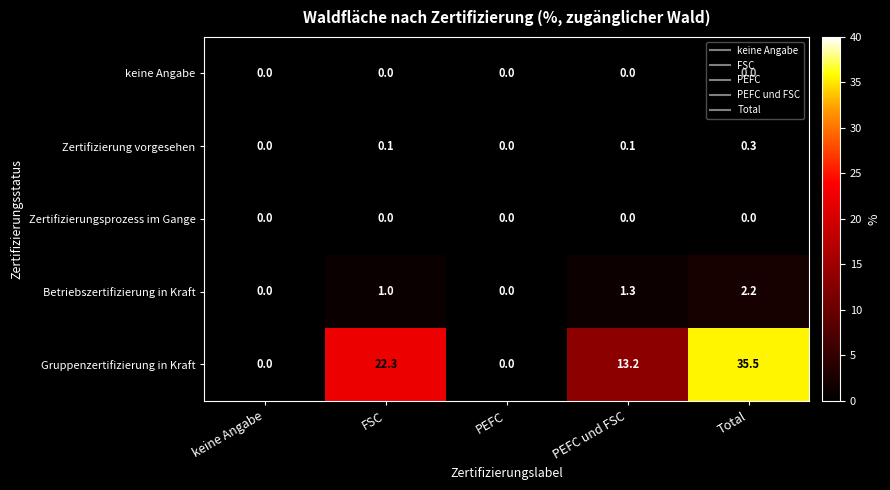

What is the difference between the maximum and second lowest values in the Betriebszertifizierung in Kraft series?

2.2